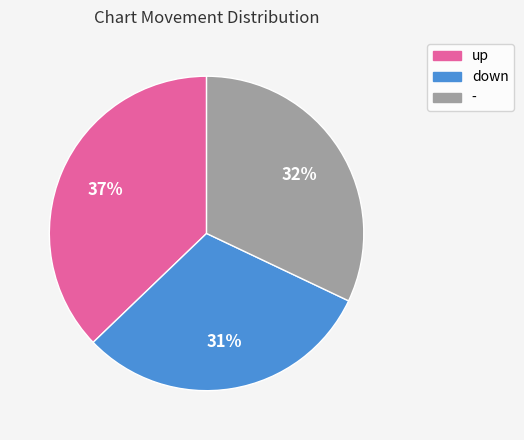

Which category has the biggest portion of the pie?

up